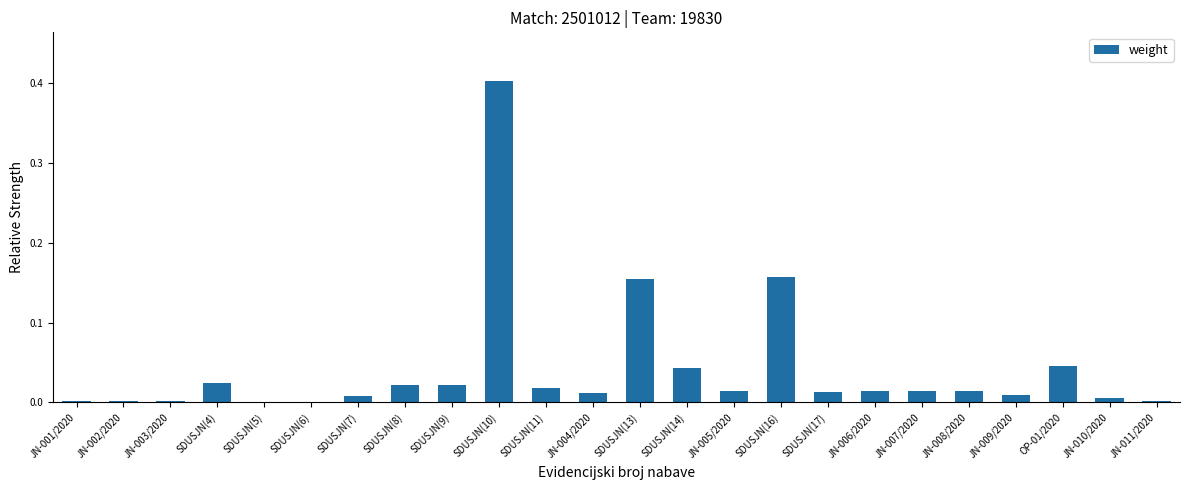

Which has a higher value, JN-008/2020 or SDUSJN(16)?

SDUSJN(16)